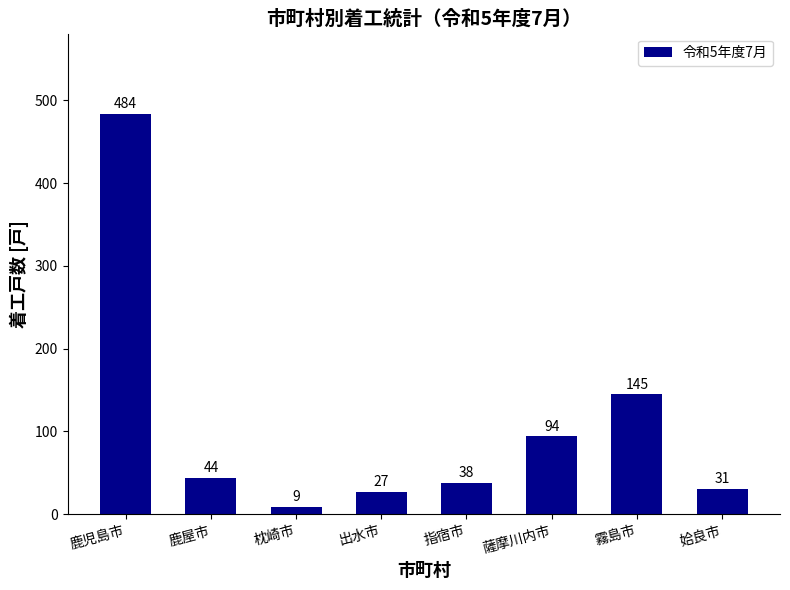

What is the change in value from 指宿市 to 薩摩川内市?

+56